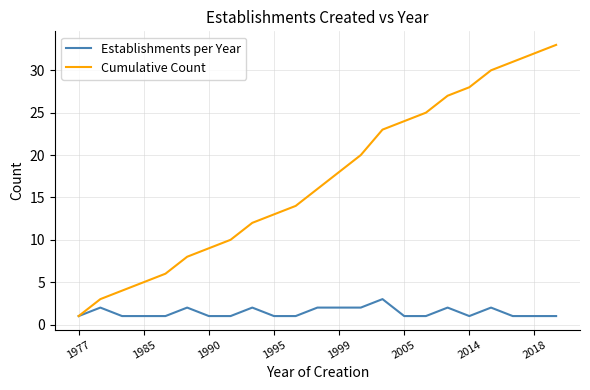

Rank the series by their average value, from lowest to highest.

Establishments per Year, Cumulative Count